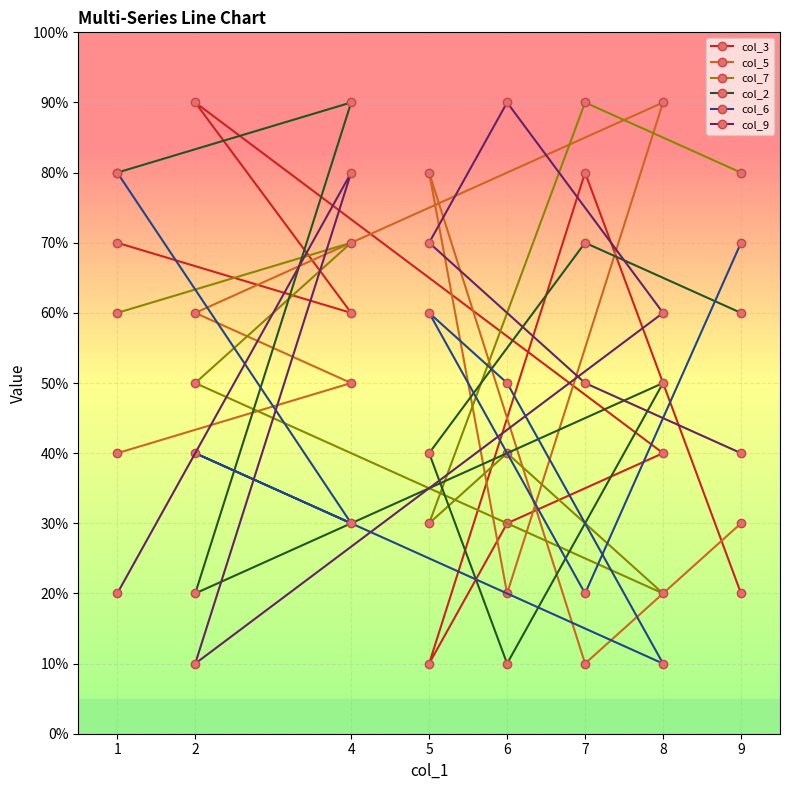

Is it true that col_7 equals 5 at 2?

True